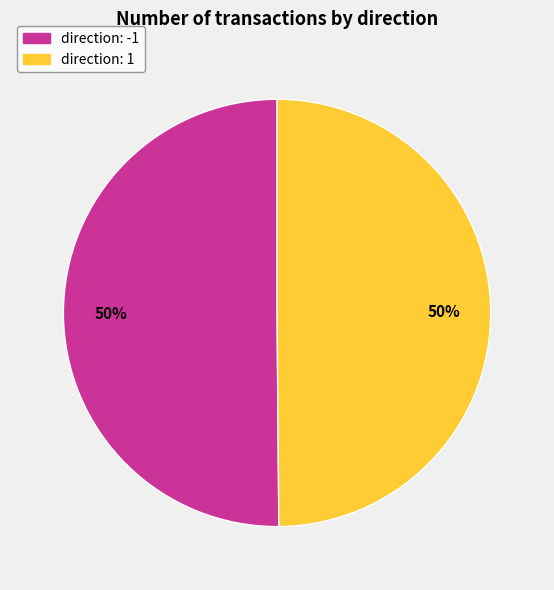

Approximately how many times larger is the value at direction: 1 compared to direction: -1?

1.0